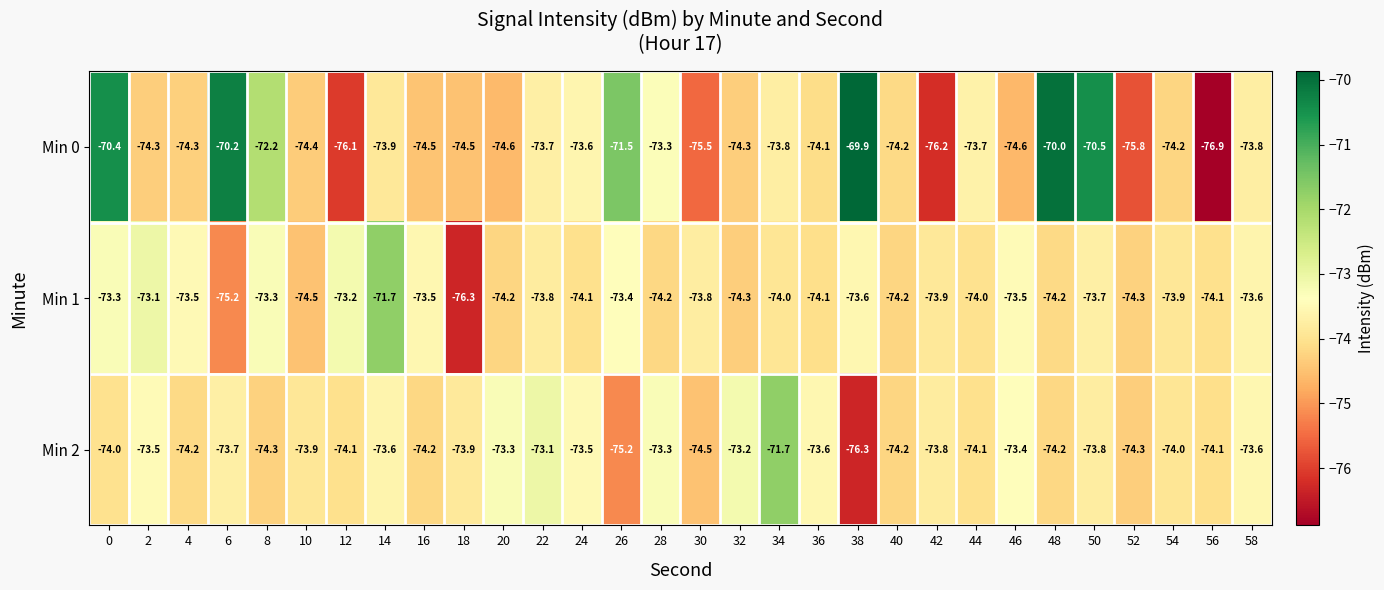

What is the difference between the Min 0 values at 52 and 8?

3.6